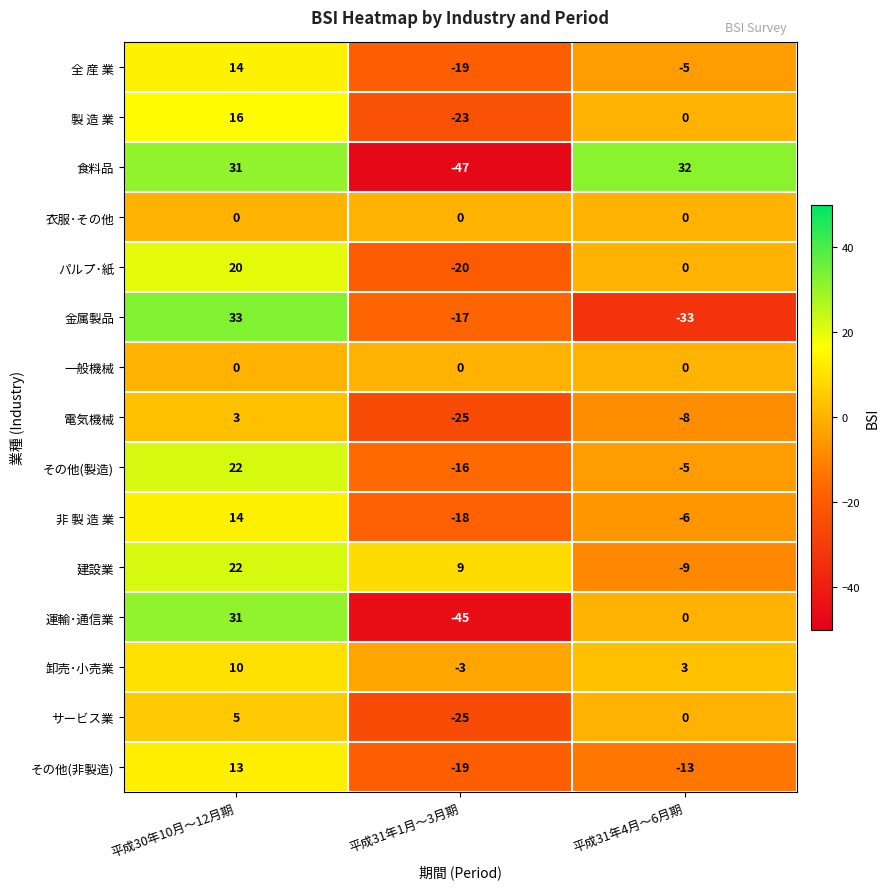

How many values in the サービス業 series are below 0?

1